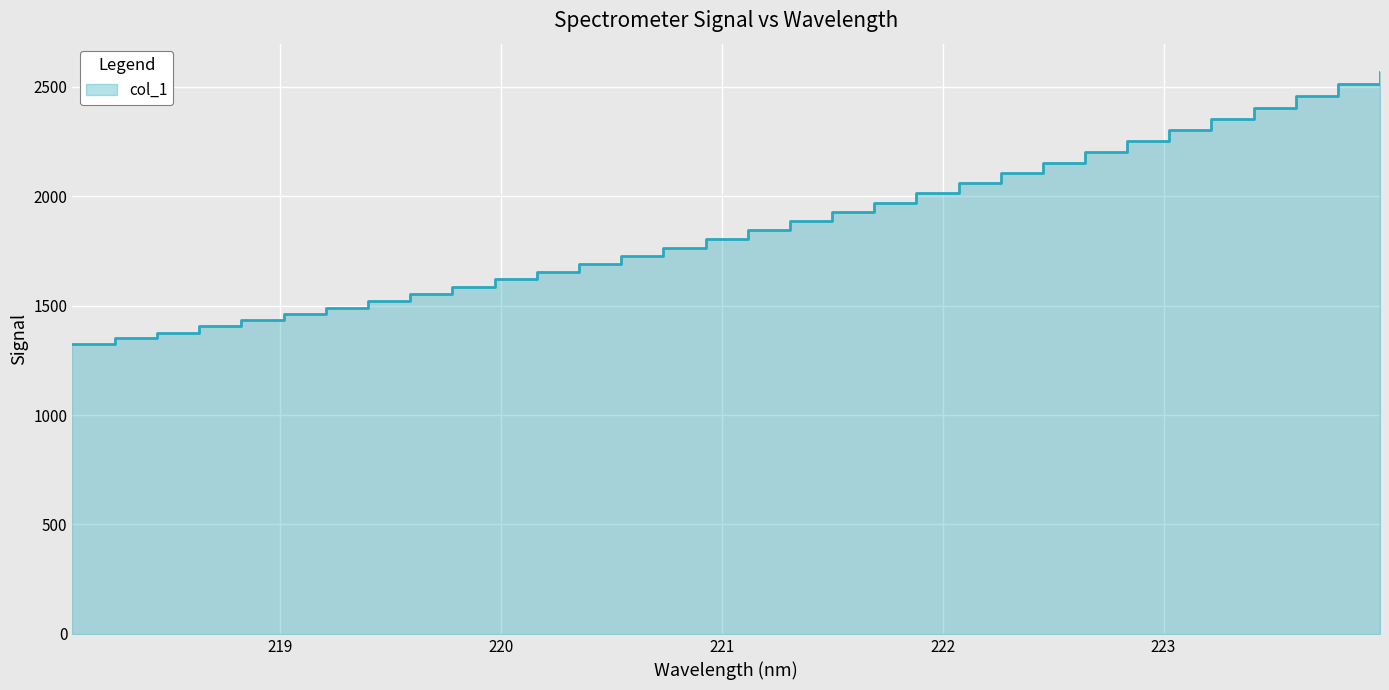

True or false: the data has more than 2 interior local peaks.

False